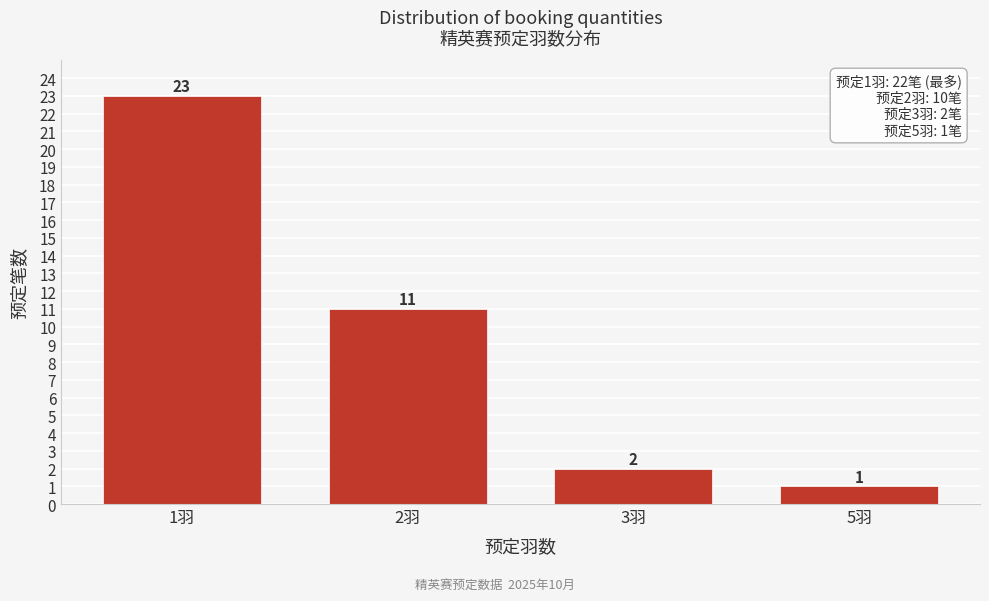

Reading left to right, list all the values displayed in this chart.

23	11	2	1